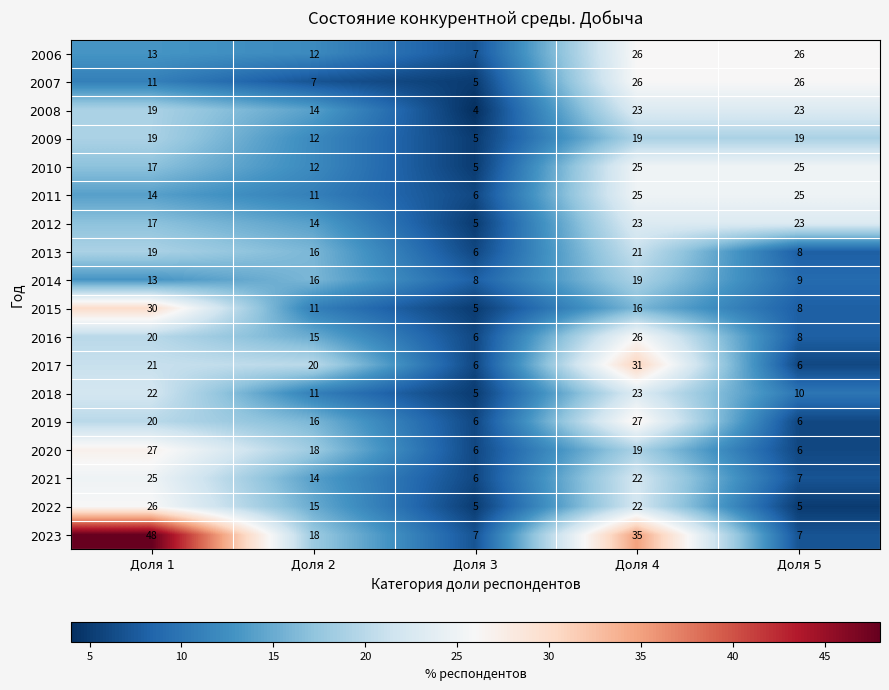

The value of 2015 at Доля 3 is 2. True or false?

False